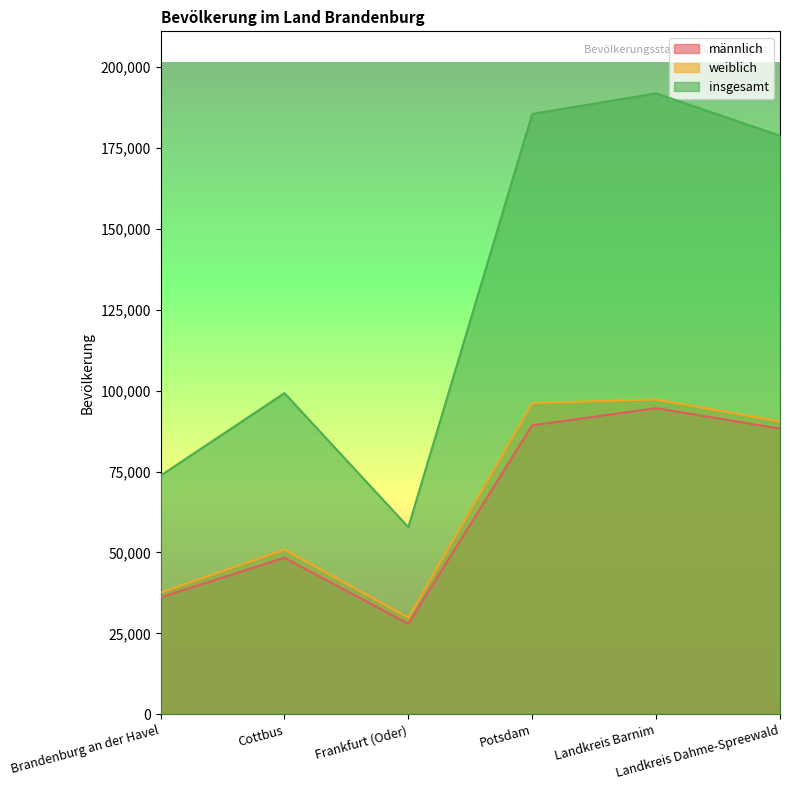

Rank the series by their maximum value, from lowest to highest.

männlich, weiblich, insgesamt